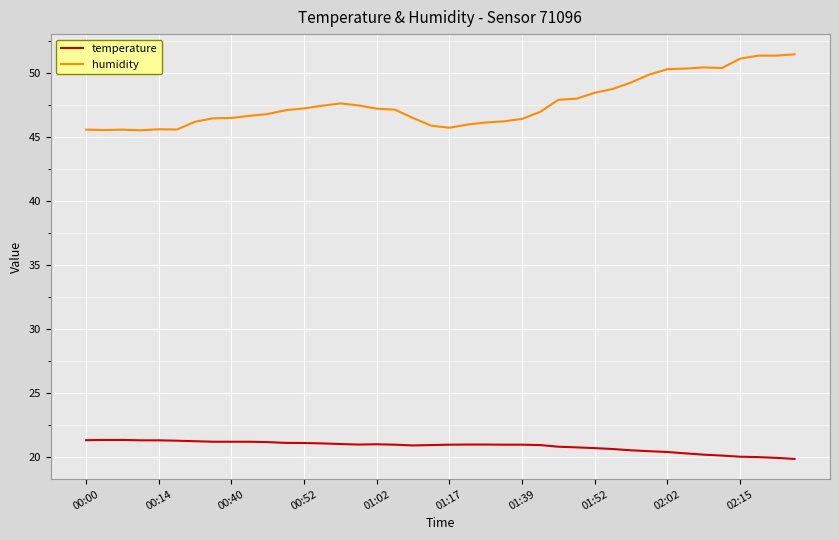

What is the greatest value displayed?

51.4